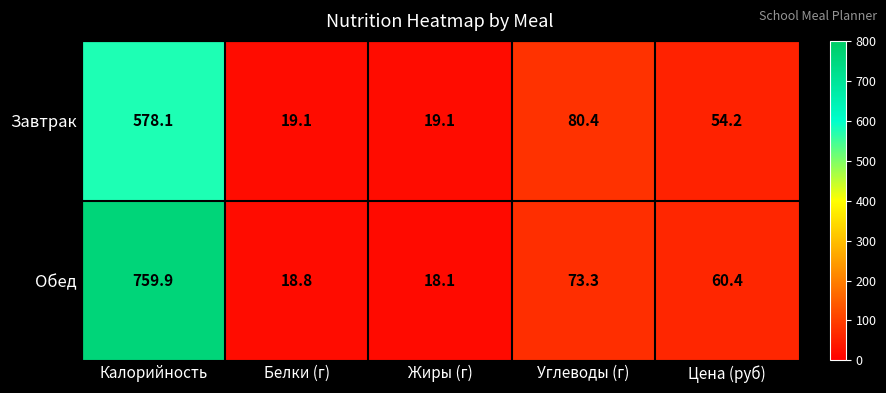

What is the difference between the highest and lowest values at Жиры (г)?

1.0